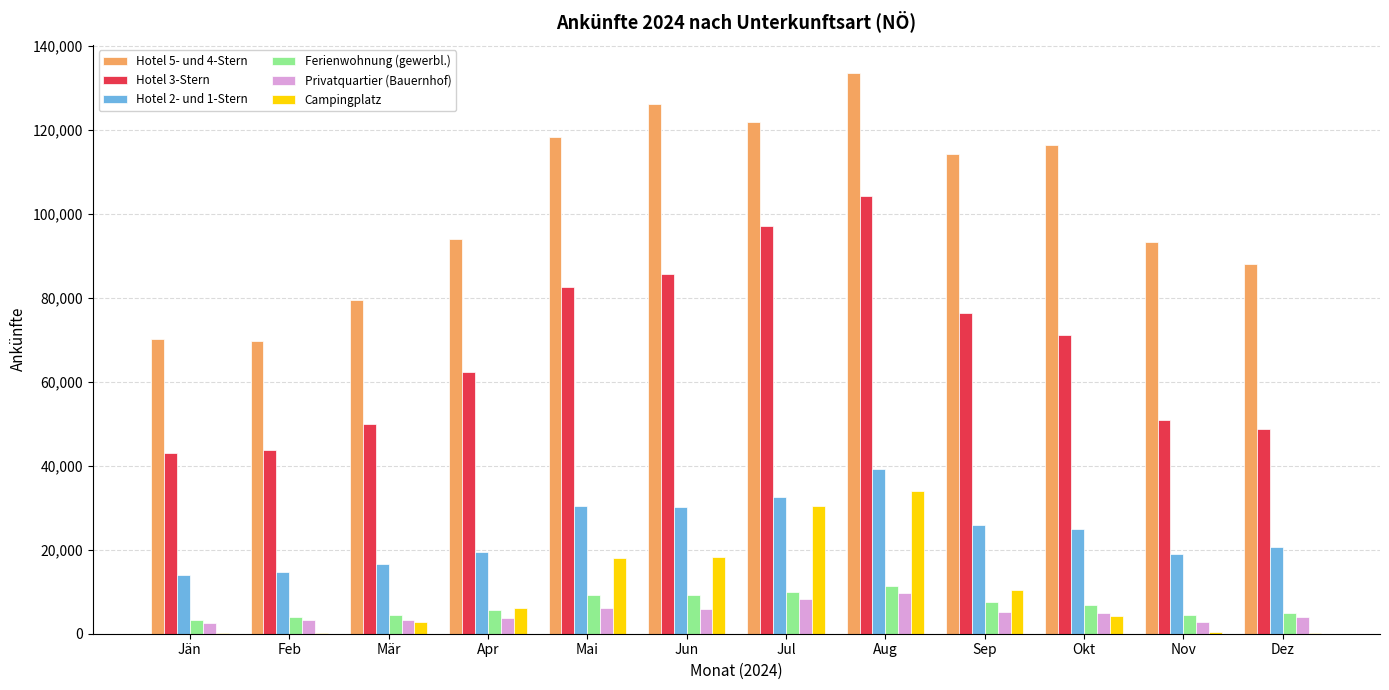

Is it true that Hotel 5- und 4-Stern equals 37980 at Apr?

False